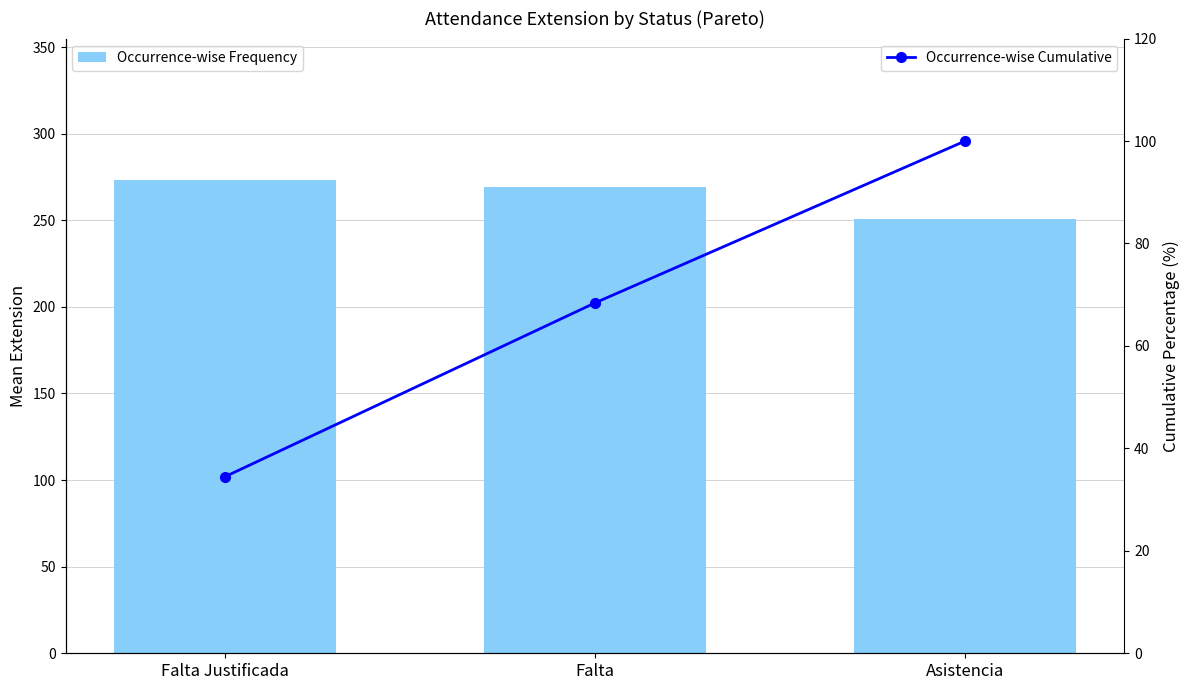

Between Falta Justificada and Falta, which series saw the biggest shift?

Occurrence-wise Cumulative